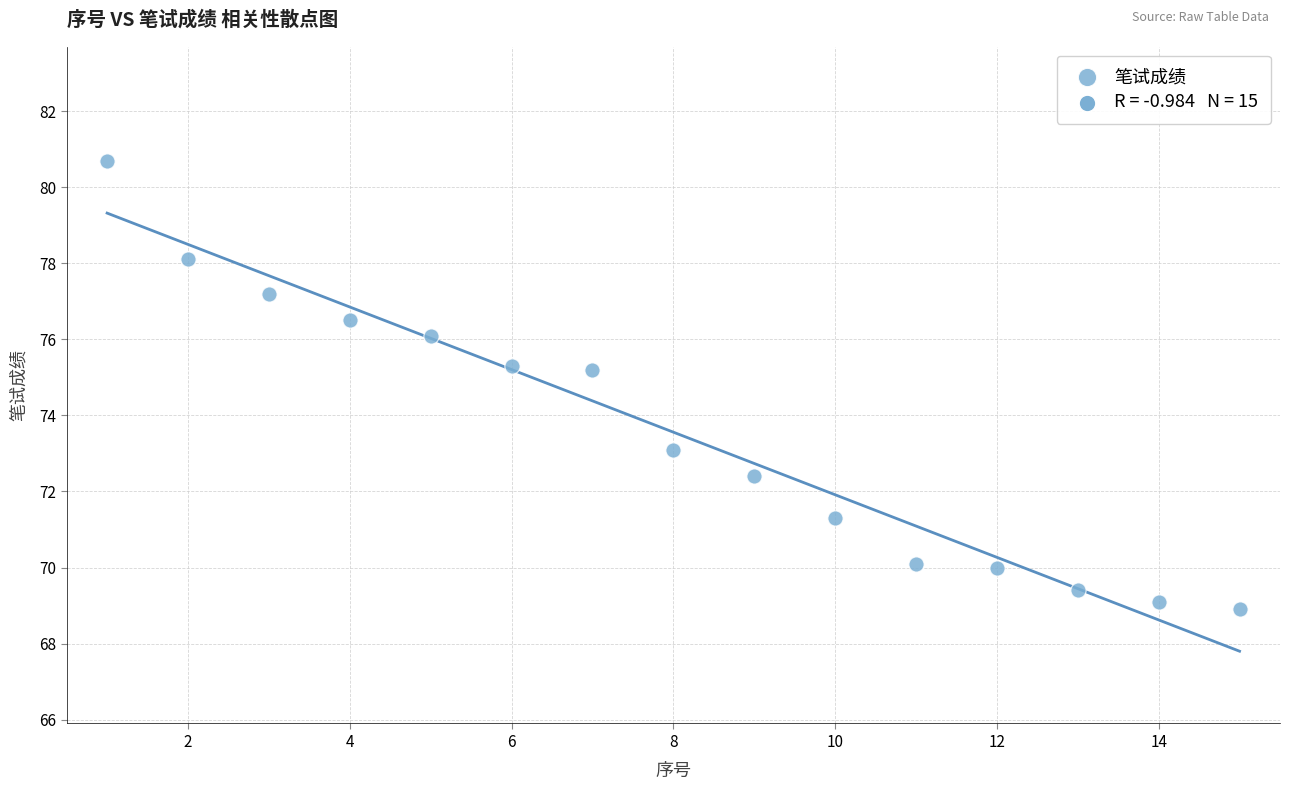

What is the range of X values (max minus min)?

14.0